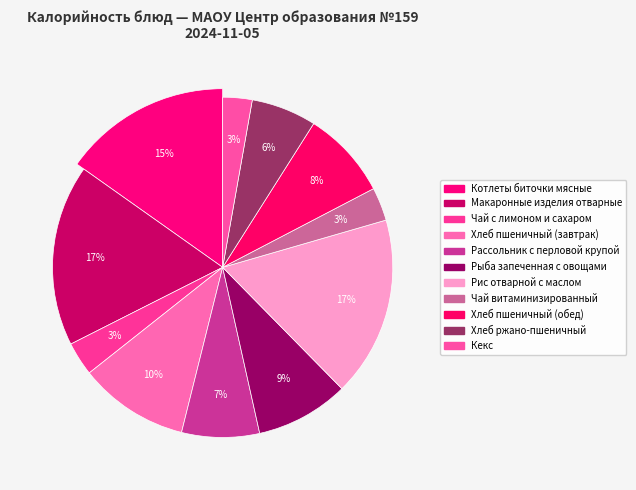

How many slices are in this pie chart?

11